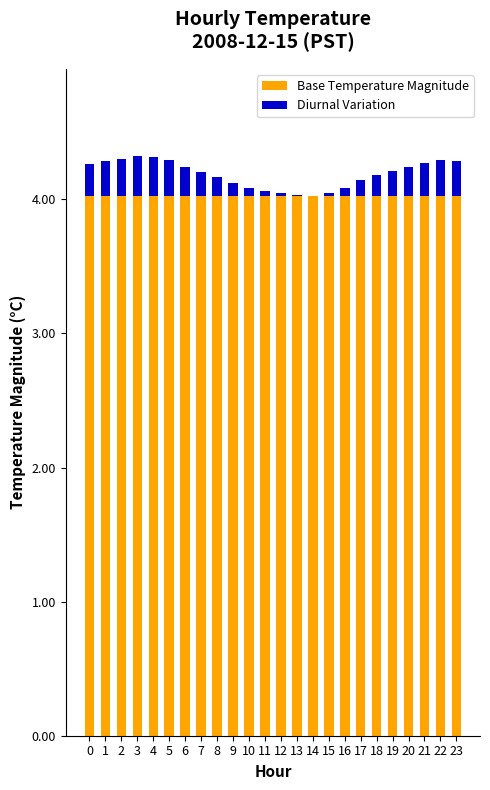

What is the maximum value for Base Temperature Magnitude?

4.0